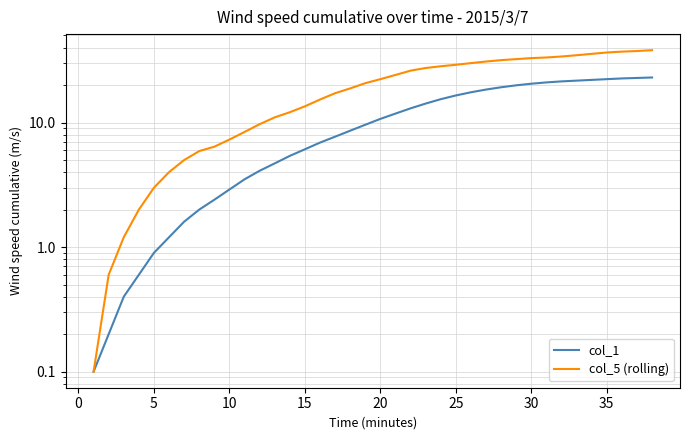

How many lines are shown in the chart?

2